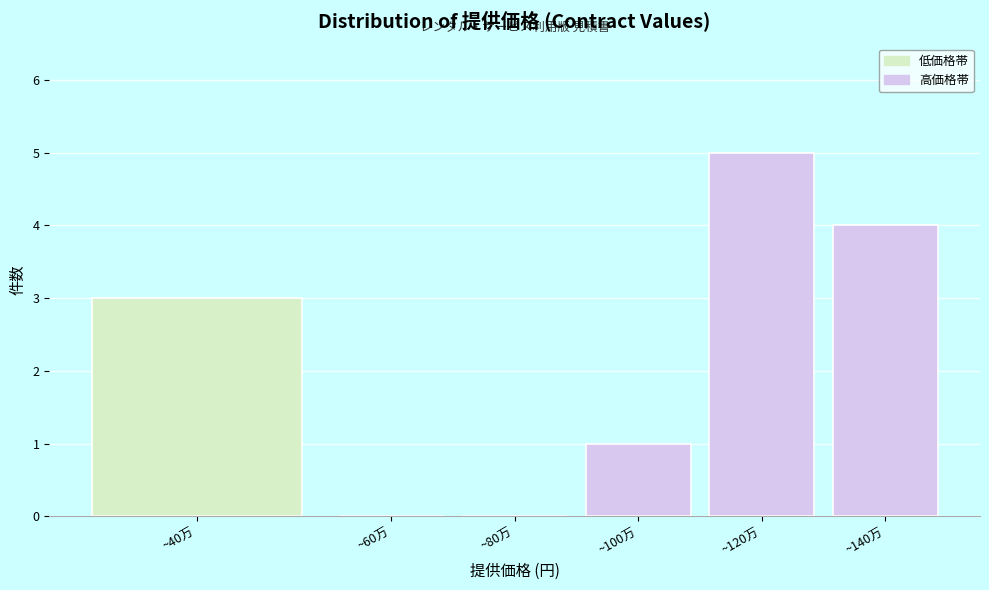

Reading right to left, list all the values displayed in this chart.

~140万=4	~120万=5	~100万=1	~80万=0	~60万=0	~40万=3